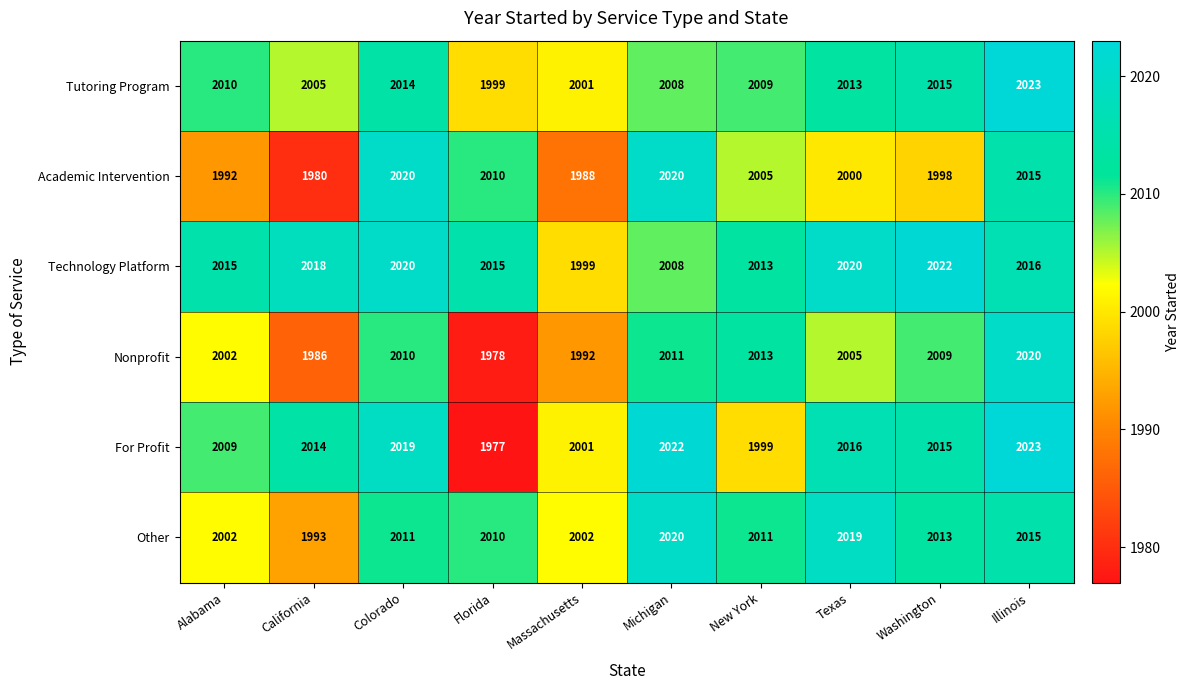

At how many categories does at least one series exceed 2009?

9